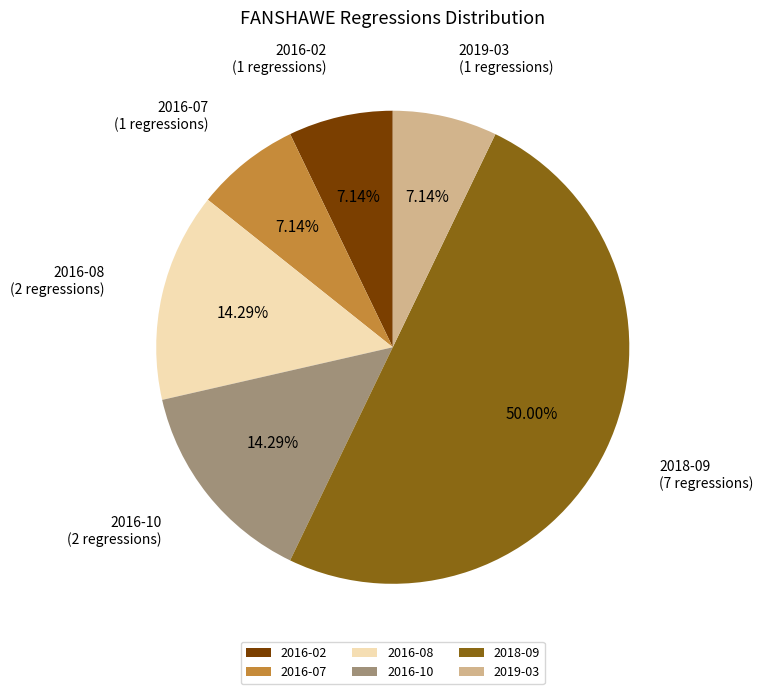

How many segments does this pie chart have?

6